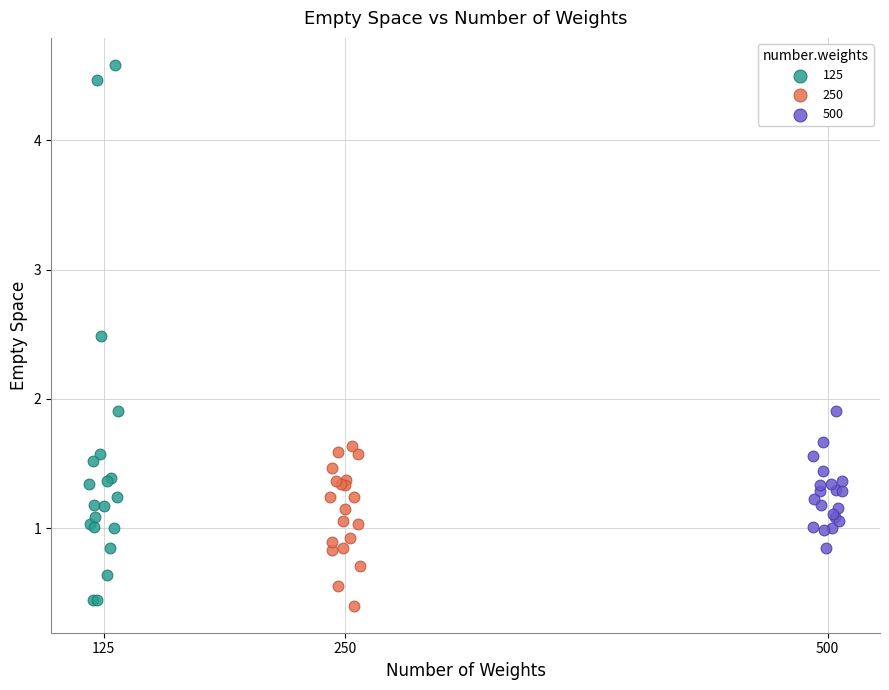

Which series has the largest Y range (max minus min)?

125